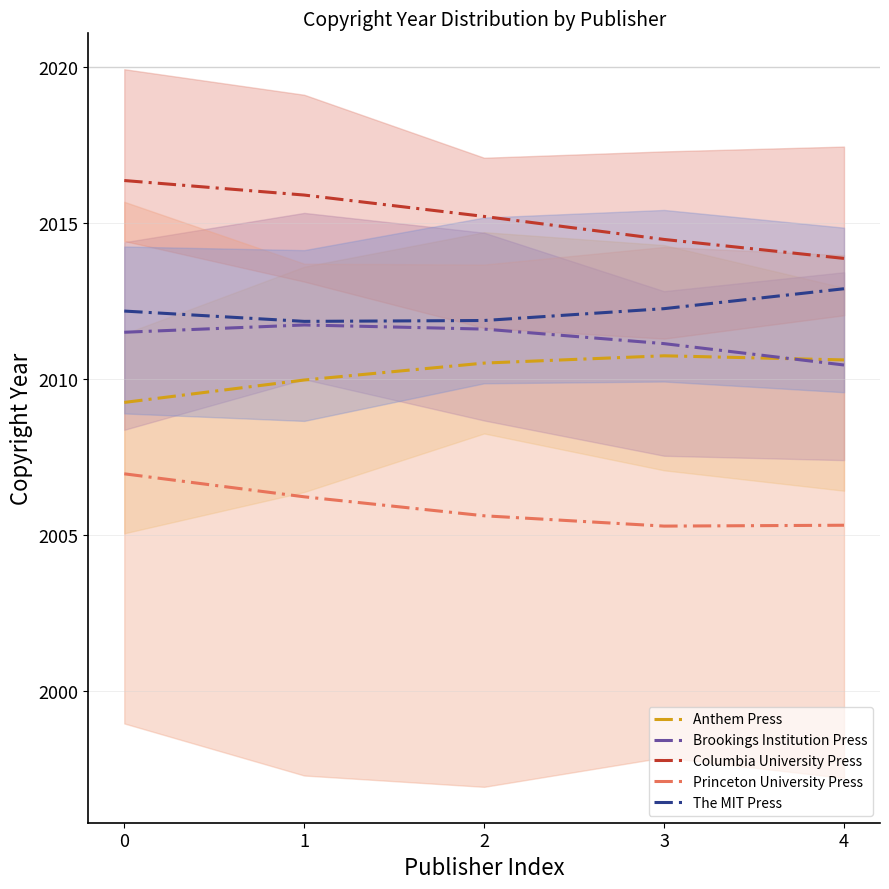

Which series has the largest total across all categories?

Columbia University Press